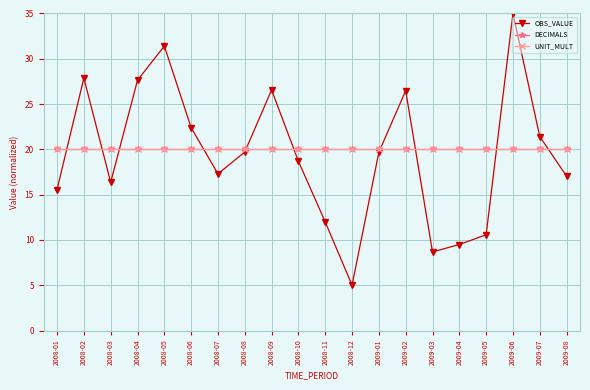

Is this an area chart (filled region under the line)?

No